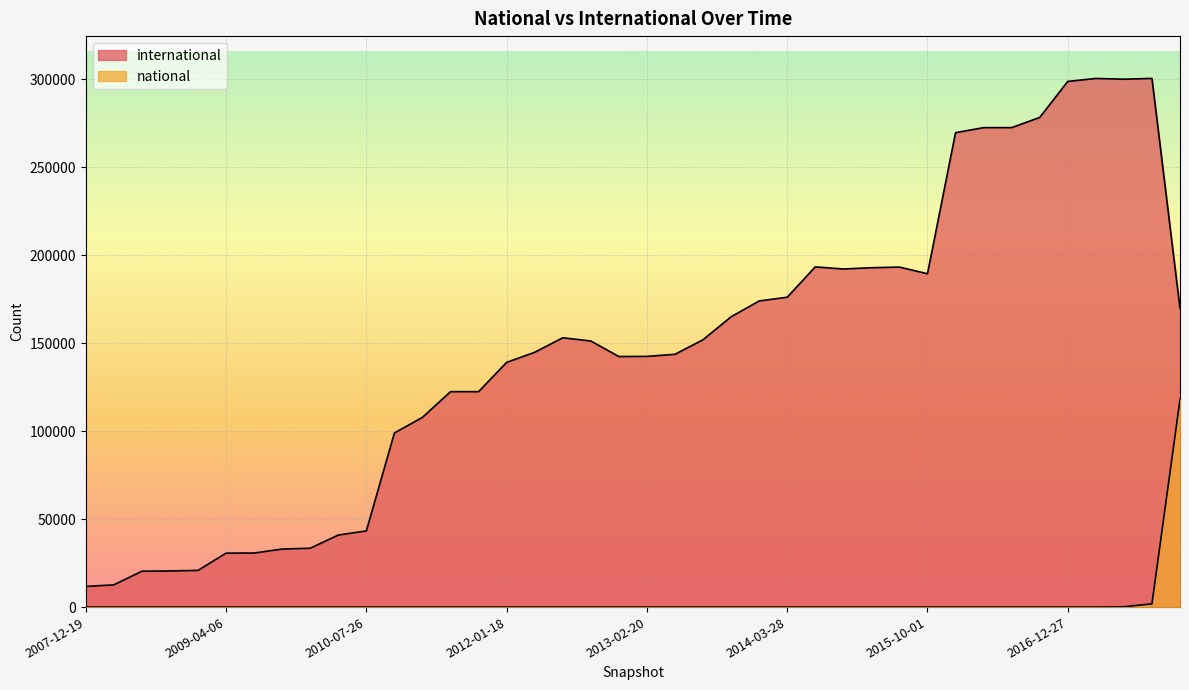

List the labels in order of national value, largest first.

2017-12-22, 2017-10-12, 2017-07-24, 2007-12-19, 2008-04-01, 2008-06-27, 2008-10-10, 2008-12-17, 2009-04-06, 2009-06-17, 2009-09-25, 2009-12-16, 2010-04-01, 2010-07-26, 2010-11-17, 2011-02-21, 2011-06-10, 2011-09-05, 2012-01-18, 2012-03-26, 2012-07-13, 2012-10-31, 2012-12-11, 2013-02-20, 2013-05-21, 2013-07-09, 2013-09-10, 2013-12-20, 2014-03-28, 2014-09-08, 2015-01-19, 2015-04-09, 2015-07-03, 2015-10-01, 2016-01-04, 2016-04-05, 2016-07-04, 2016-10-07, 2016-12-27, 2017-04-12